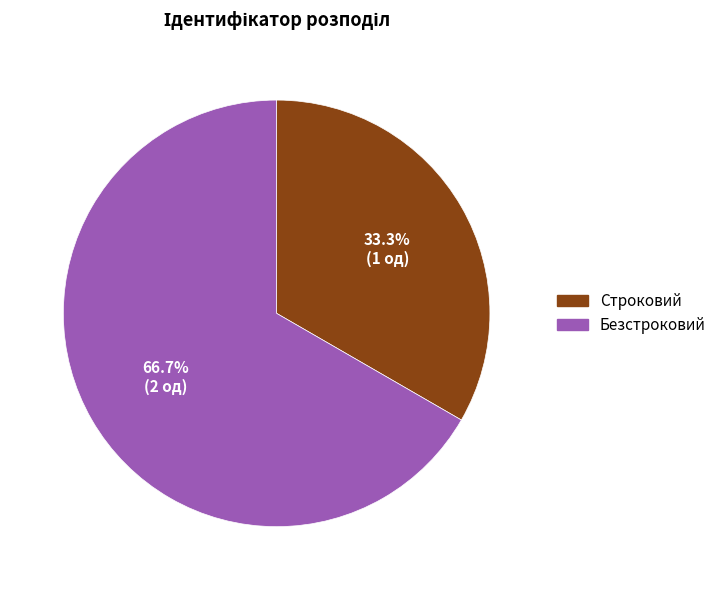

Is it true that Строковий is 25% of the pie?

False